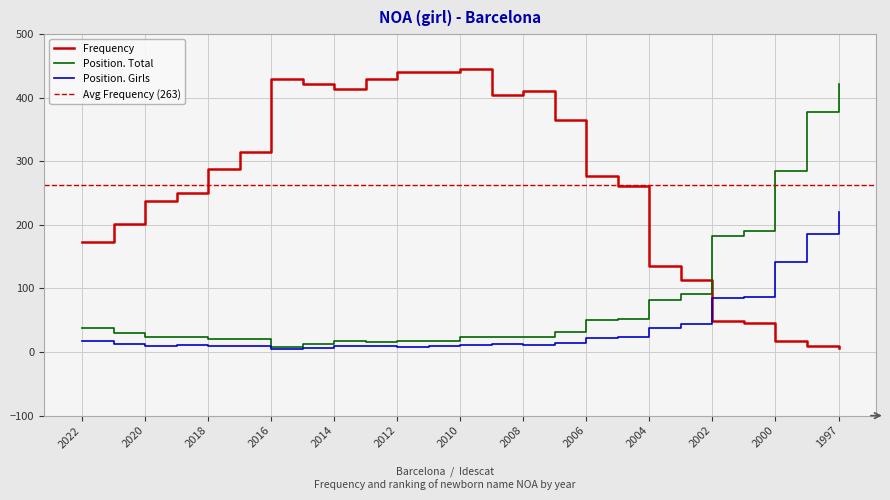

Is it true that Position. Girls equals 11 at 2019?

True